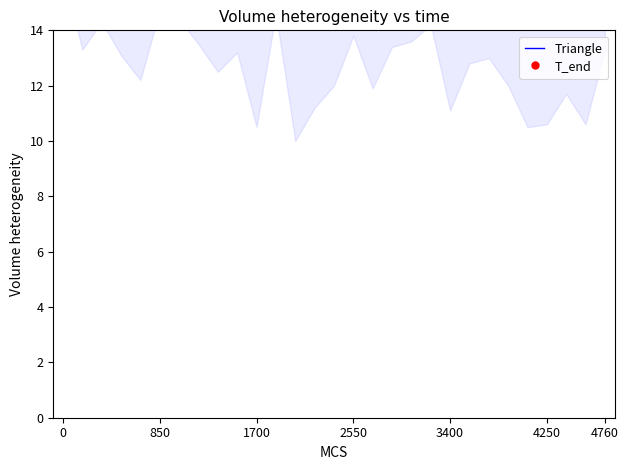

Reading right to left, extract all data points from this chart.

14.4	14.5	14.6	14.7	14.7	14.9	14.9	14.9	15.0	15.0	15.0	15.2	15.2	15.3	15.3	15.4	15.4	15.5	15.6	15.6	15.9	15.9	16.1	16.4	16.7	16.9	17.4	17.4	18.7